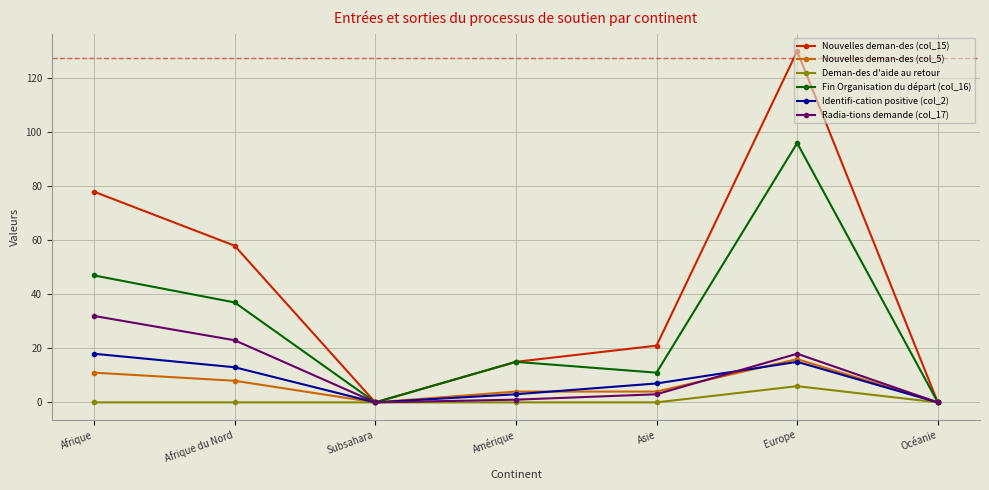

Which series has the largest range (max minus min)?

Nouvelles deman-des (col_15)